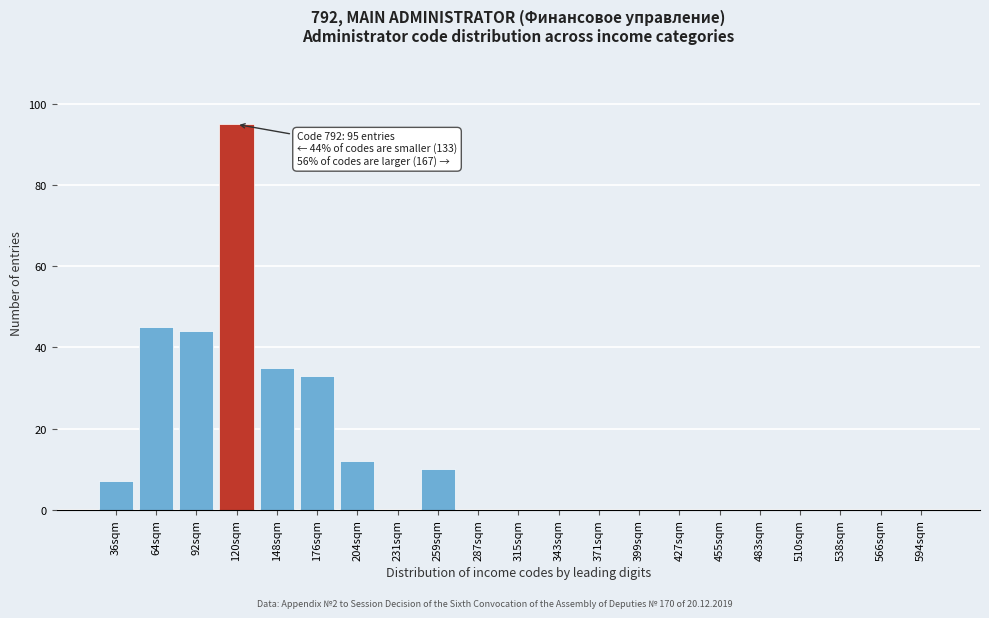

Reading right to left, list all the values displayed in this chart.

594sqm=0	566sqm=0	538sqm=0	510sqm=0	483sqm=0	455sqm=0	427sqm=0	399sqm=0	371sqm=0	343sqm=0	315sqm=0	287sqm=0	259sqm=10	231sqm=0	204sqm=12	176sqm=33	148sqm=35	120sqm=95	92sqm=44	64sqm=45	36sqm=7